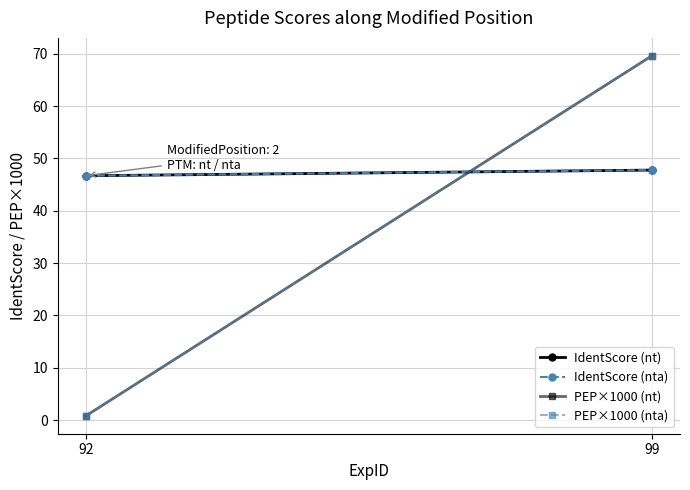

How many lines are shown in the chart?

4